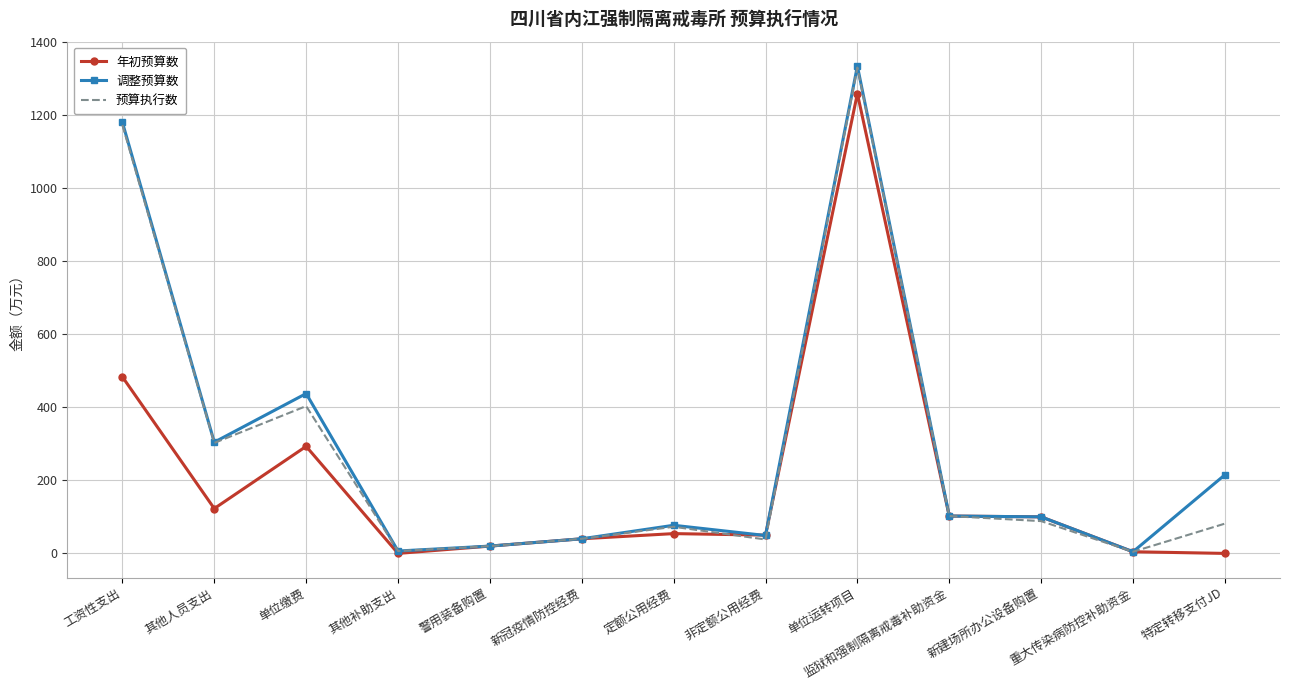

What position from the right is 定额公用经费?

7